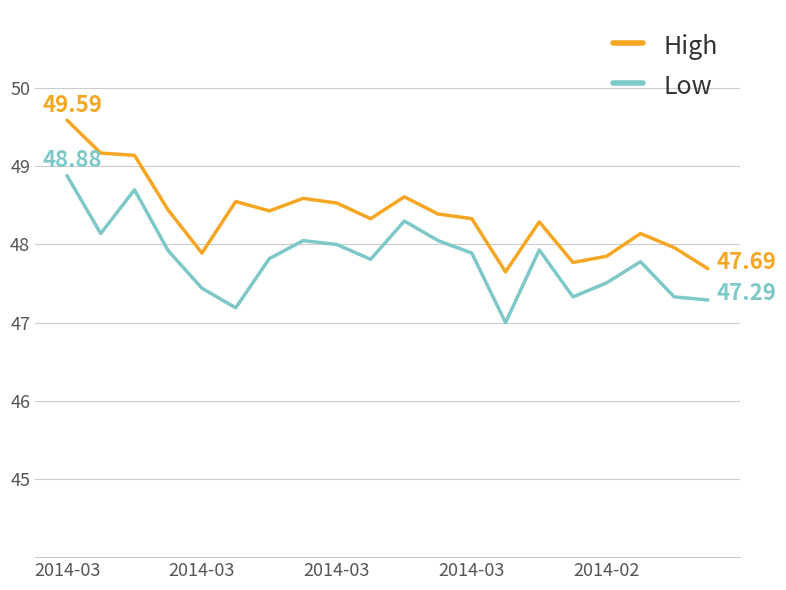

How many series are shown in this chart?

2